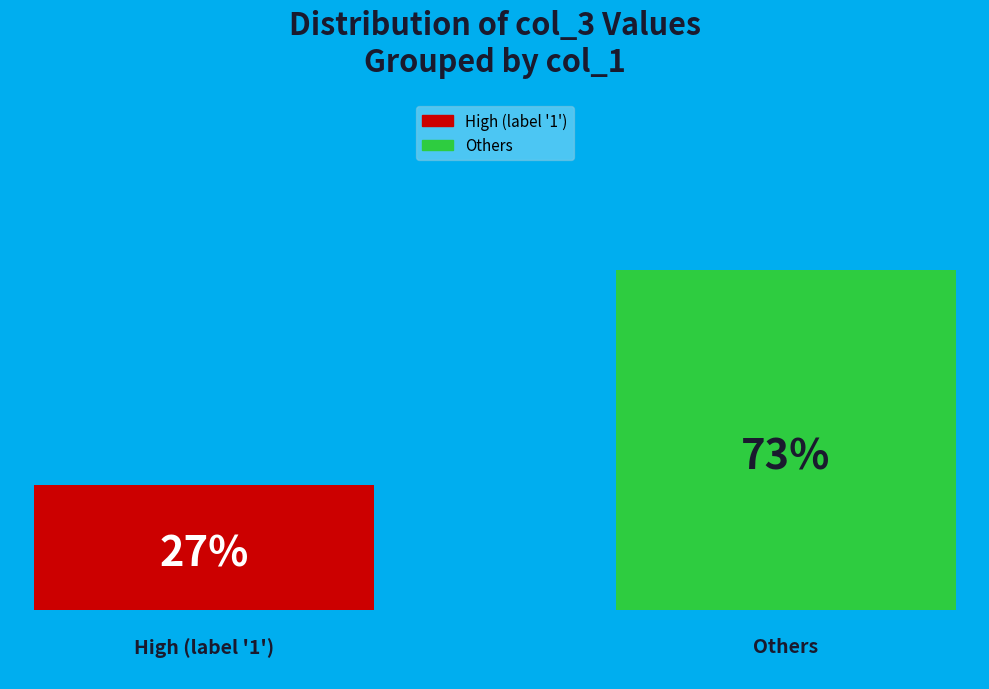

What are all the series names shown in the legend?

High (label '1'), Others